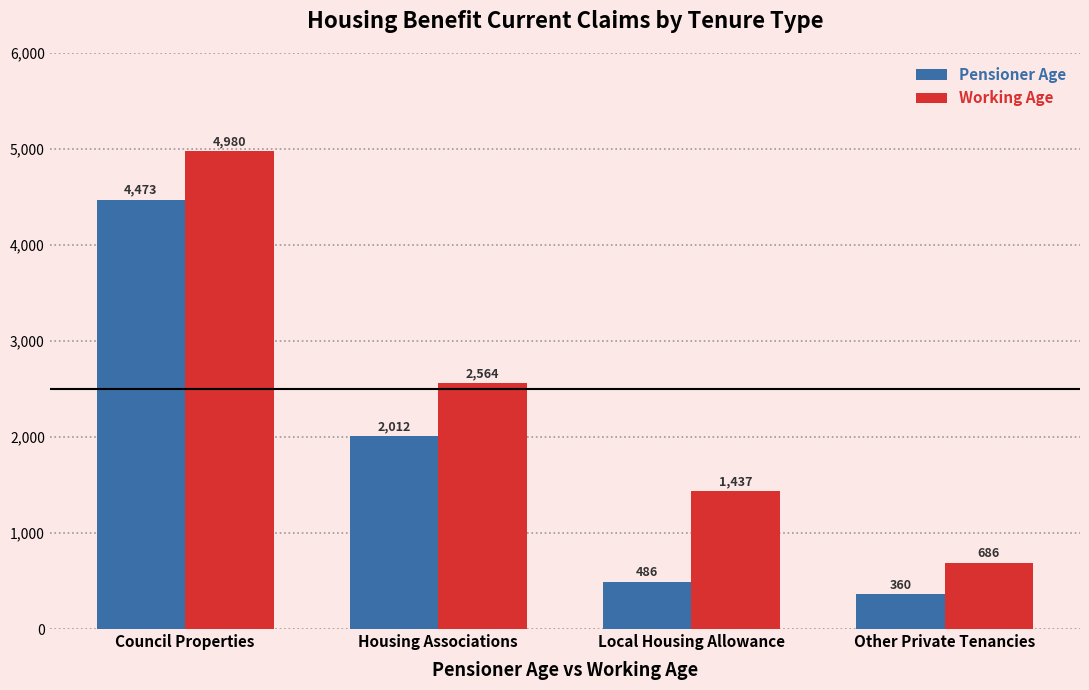

Count the Working Age values in the range 1437 to 4980.

3